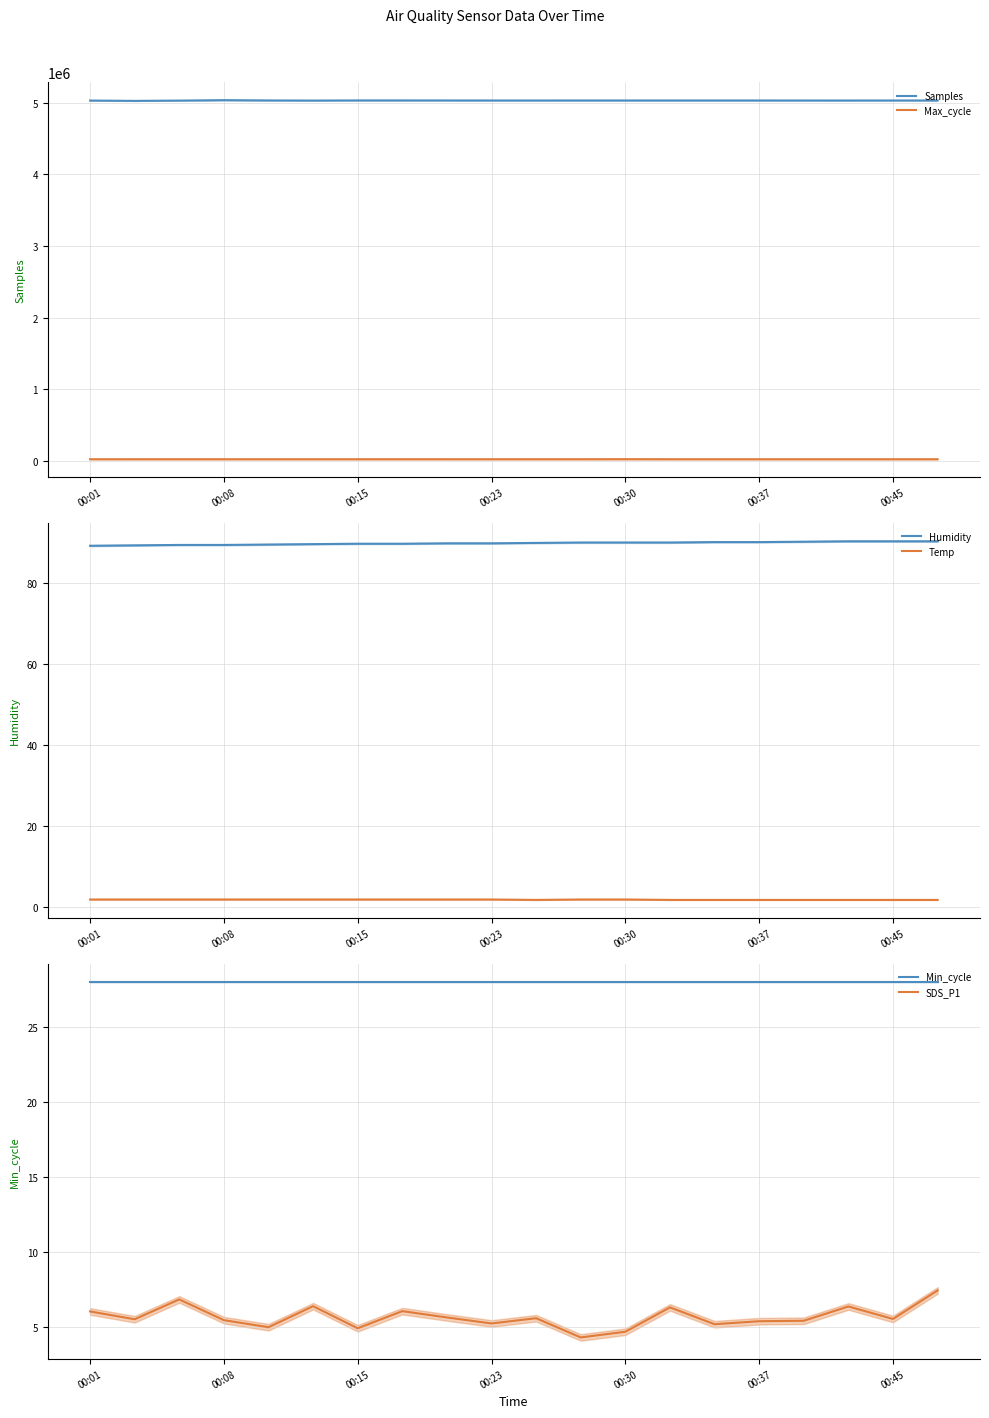

What are all the series names shown in the legend?

Samples, Max_cycle, Humidity, Temp, Min_cycle, SDS_P1